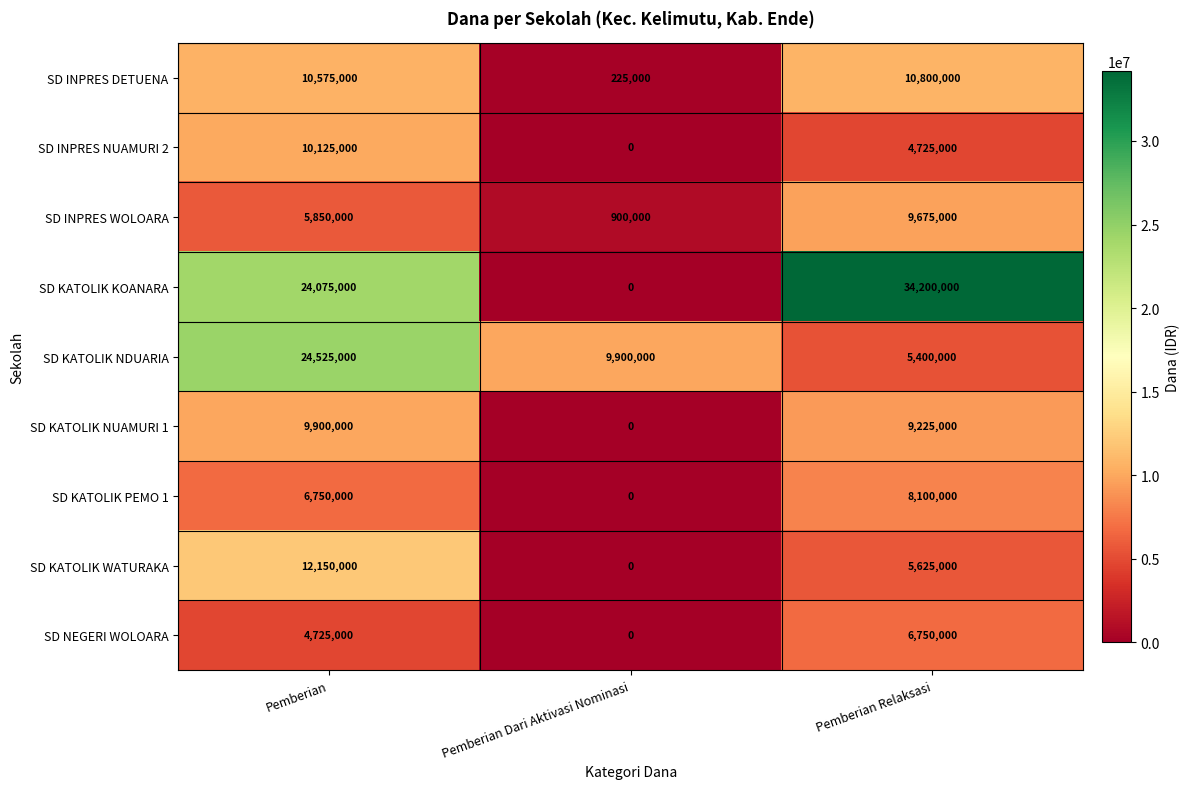

Which series has the largest total across all categories?

SD KATOLIK KOANARA